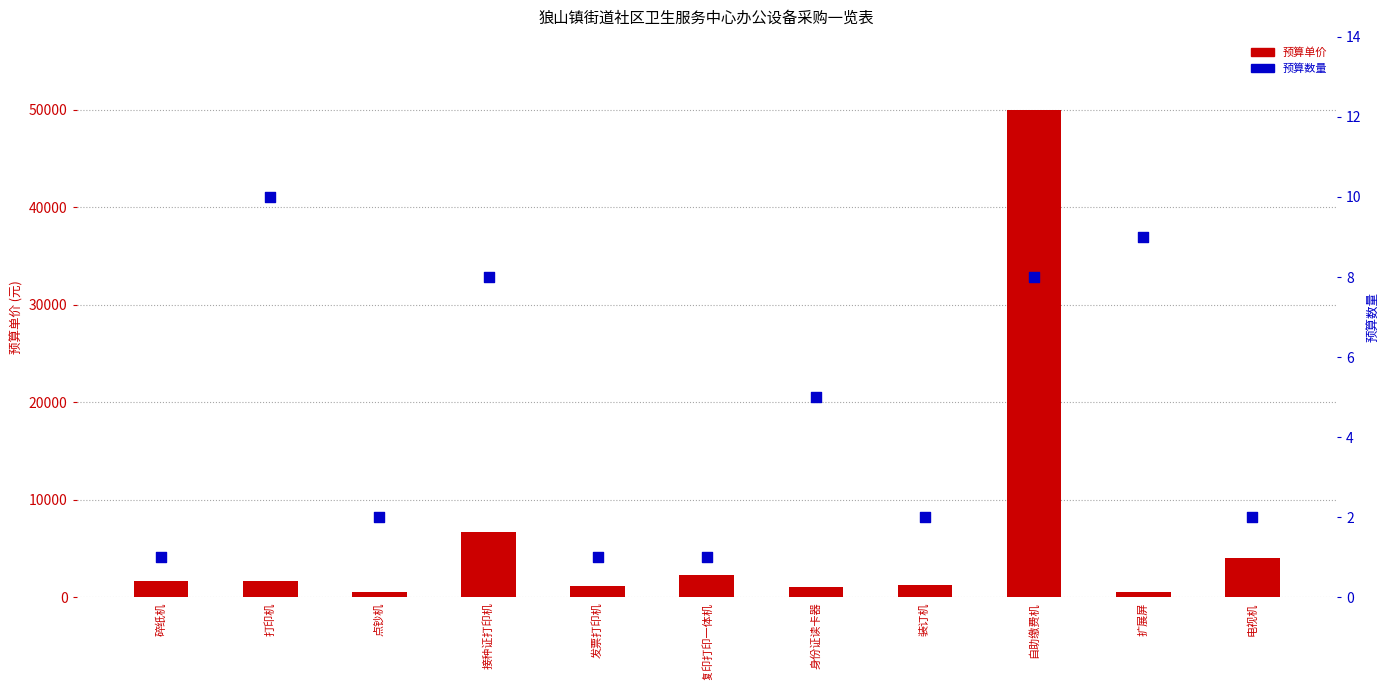

Which series has the largest total across all categories?

预算单价